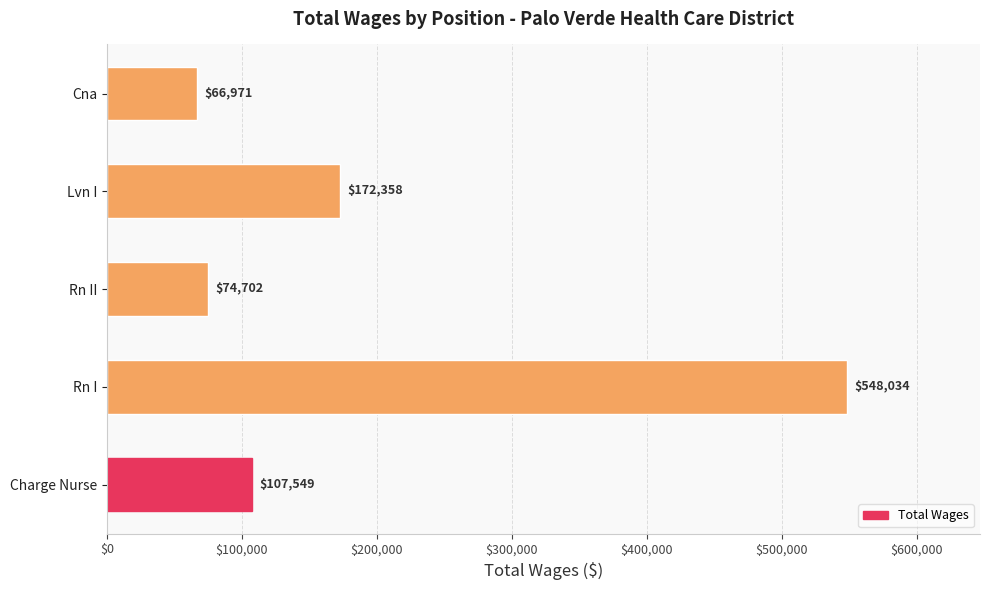

What is the sum of all values?

969614